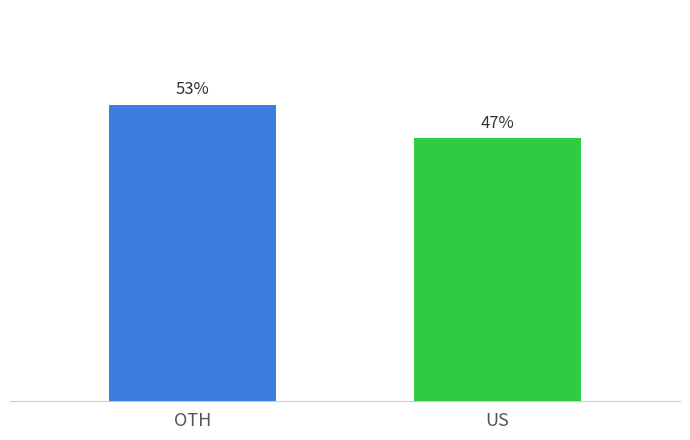

Are the bars grouped side by side (vs. stacked)?

Yes